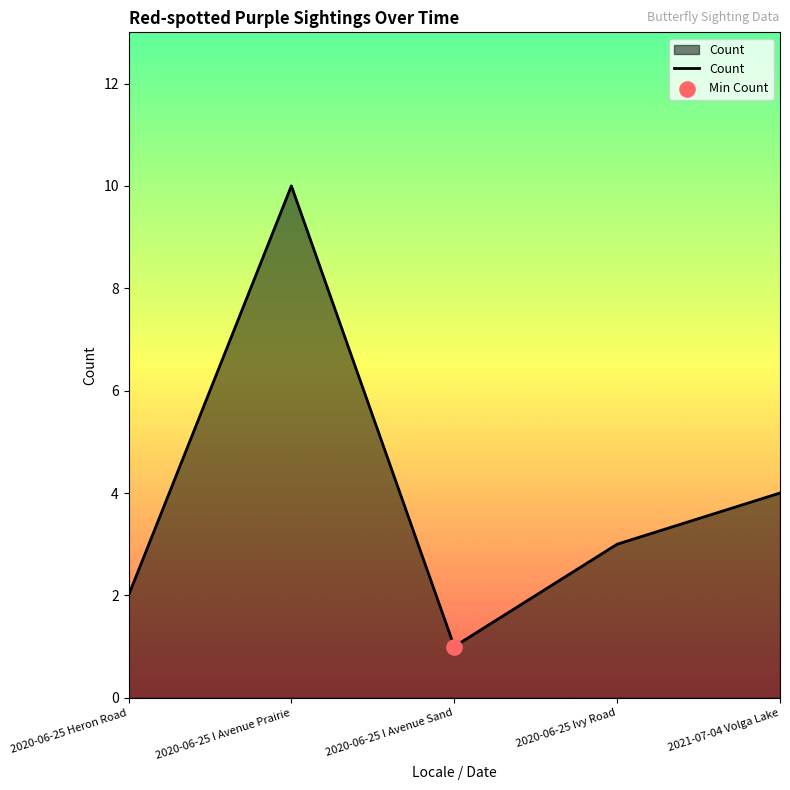

What is the change in value from 2020-06-25 Heron Road to 2020-06-25 I Avenue Sand?

-1